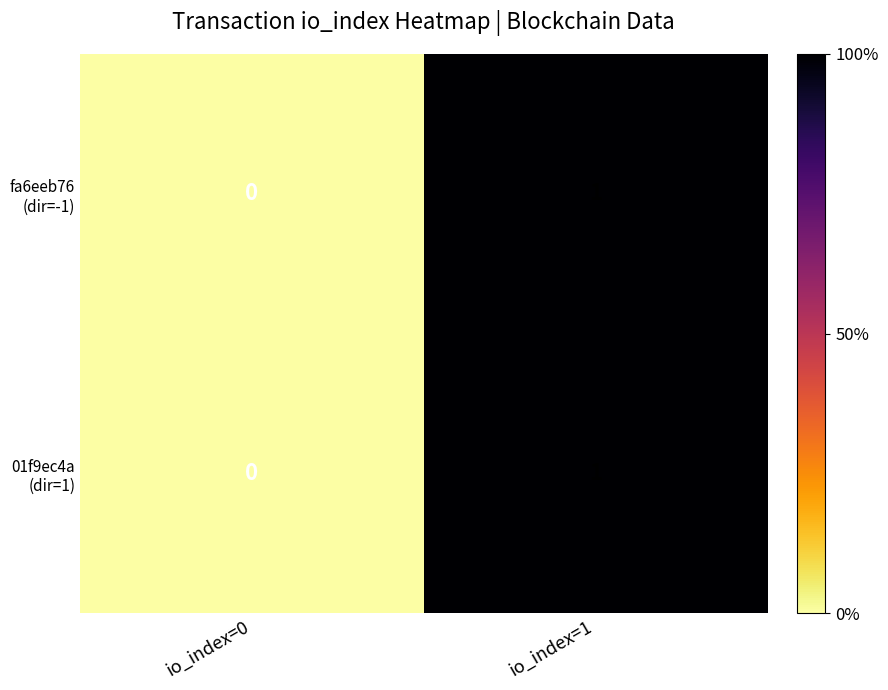

Which label corresponds to the largest value in the chart?

io_index=1